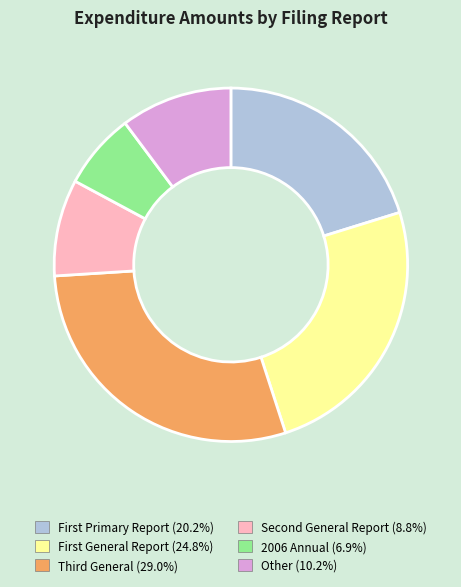

What is the smallest slice in the pie chart?

2006 Annual